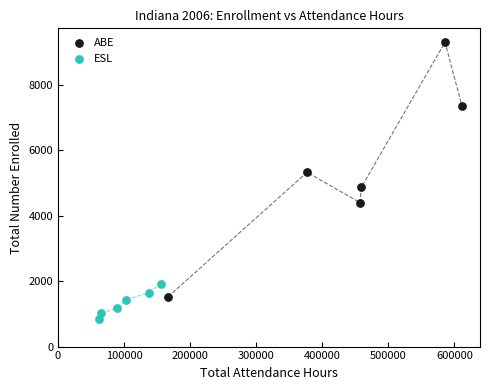

Which series has the widest spread of Y values?

ABE